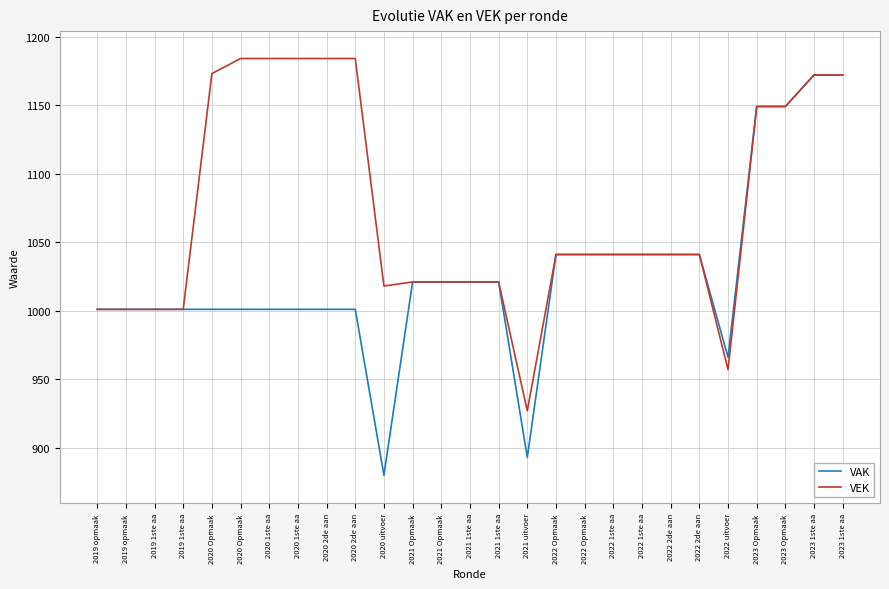

Which has a higher value, 2022 Opmaak  or 2020 1ste aa?

2022 Opmaak 